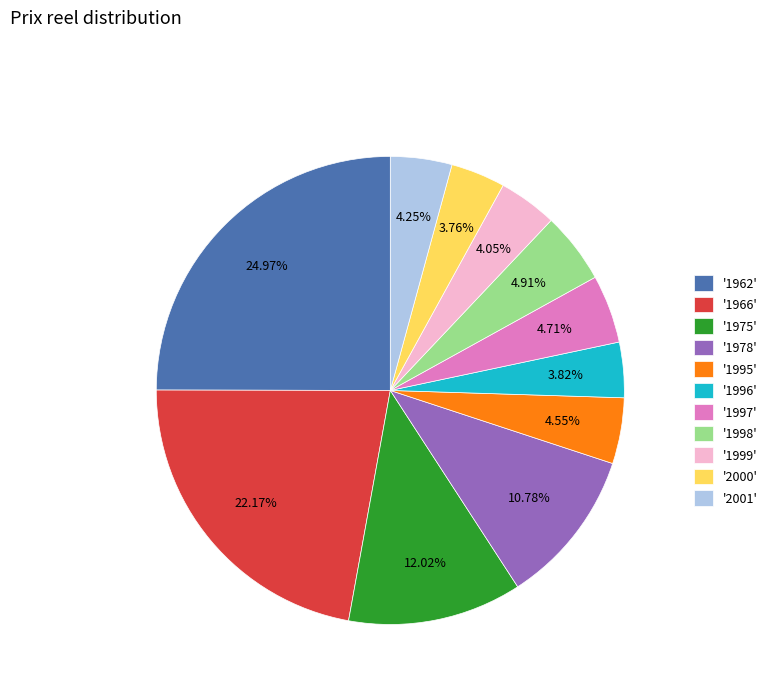

Does any single category account for the majority?

No